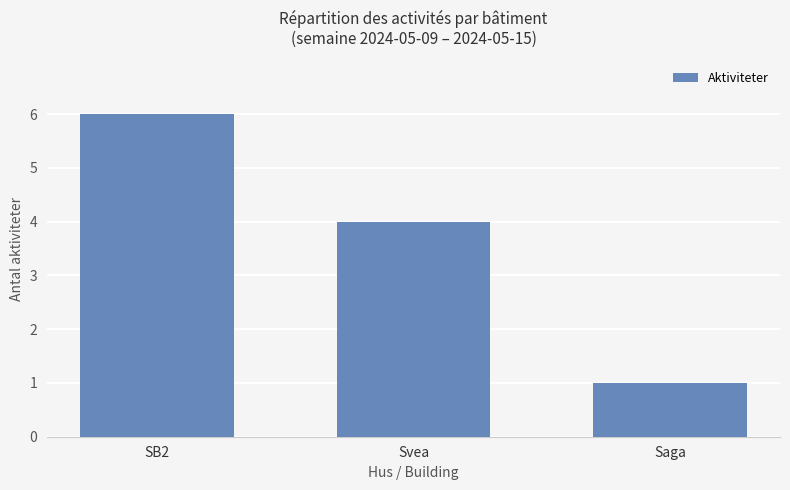

What is the ratio of the value at Saga to the value at SB2?

0.2